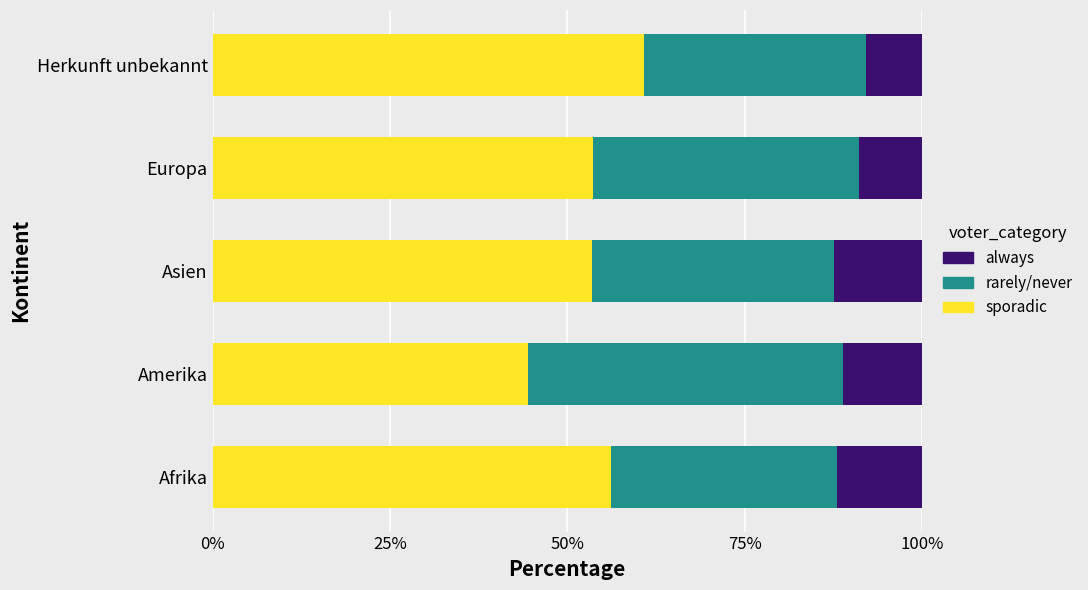

What is the total value across all series at Europa?

100.0